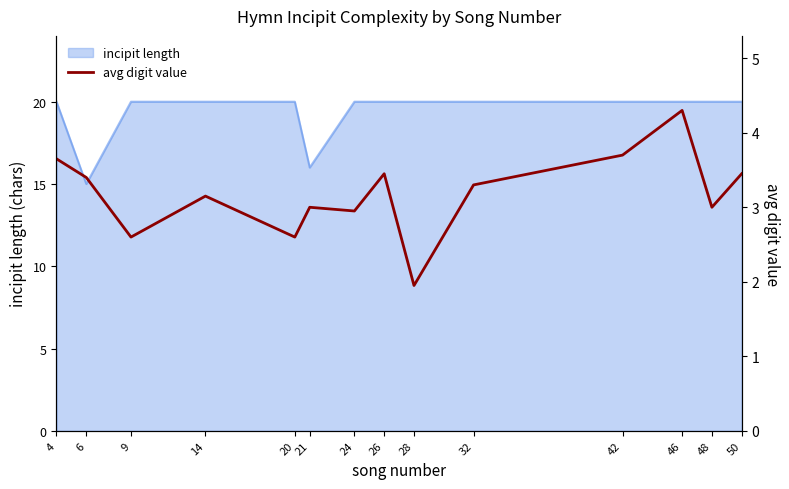

Is it true that incipit length equals 20 at 14?

True